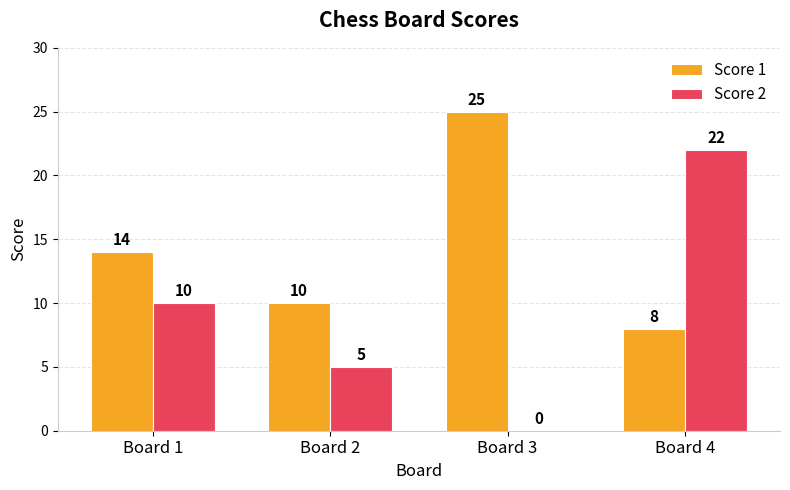

Count the number of data series in this chart.

2